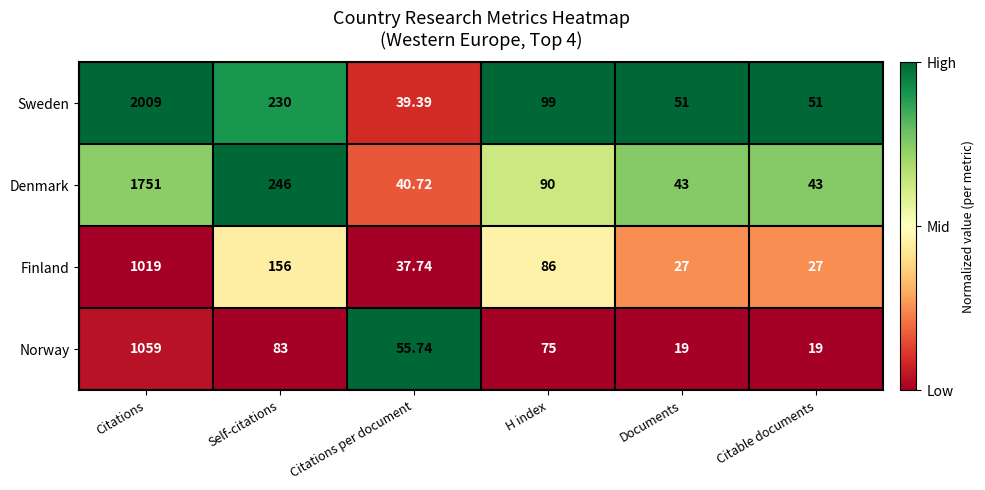

Which series has the largest total across all categories?

Sweden